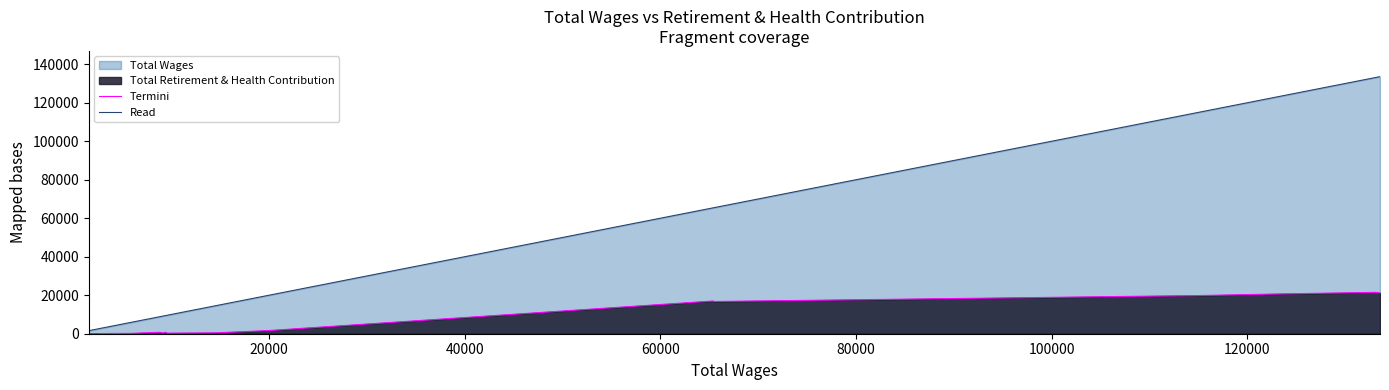

Rank the series by their average value, from highest to lowest.

Read, Termini